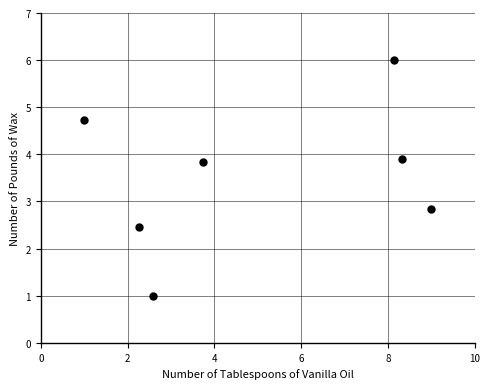

What Y value in the scatter plot is closest to 3?

2.8